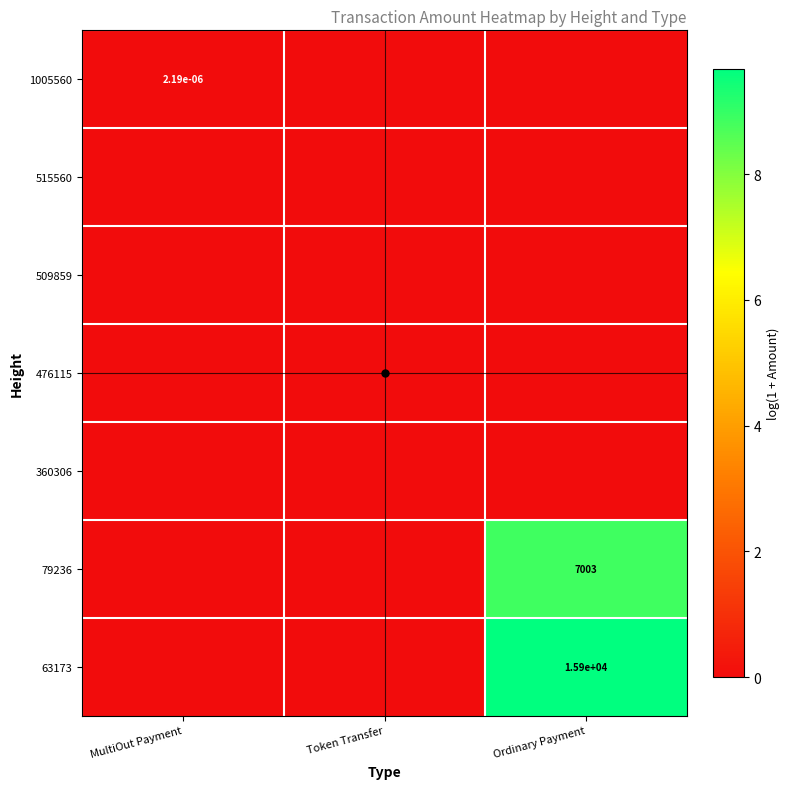

At MultiOut Payment, list the series in order from largest to smallest.

1005560, 515560, 509859, 476115, 360306, 79236, 63173